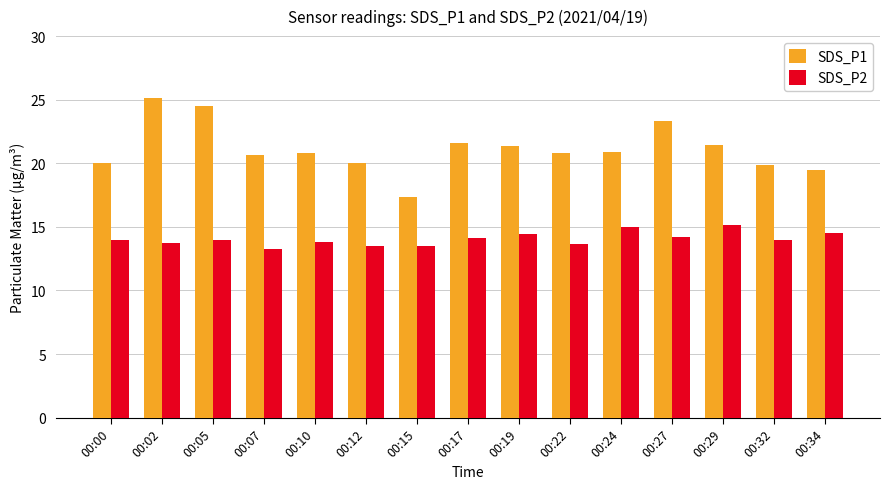

What are all the series names shown in the legend?

SDS_P1, SDS_P2